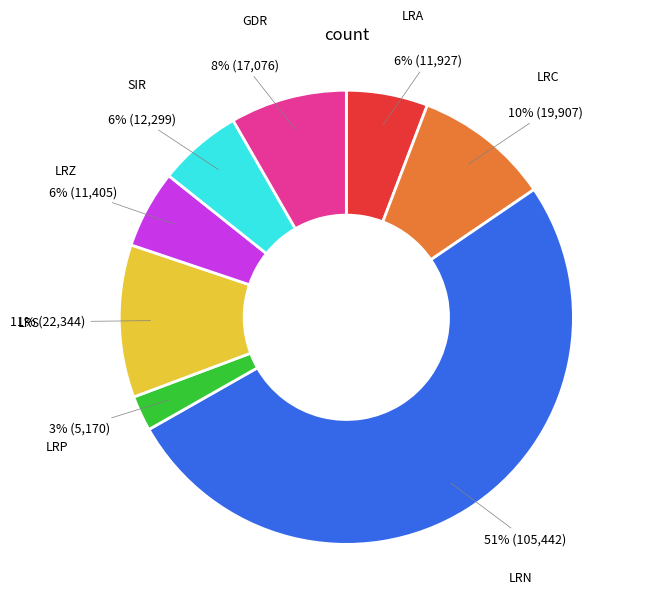

Is the sum of GDR and SIR greater than half?

No